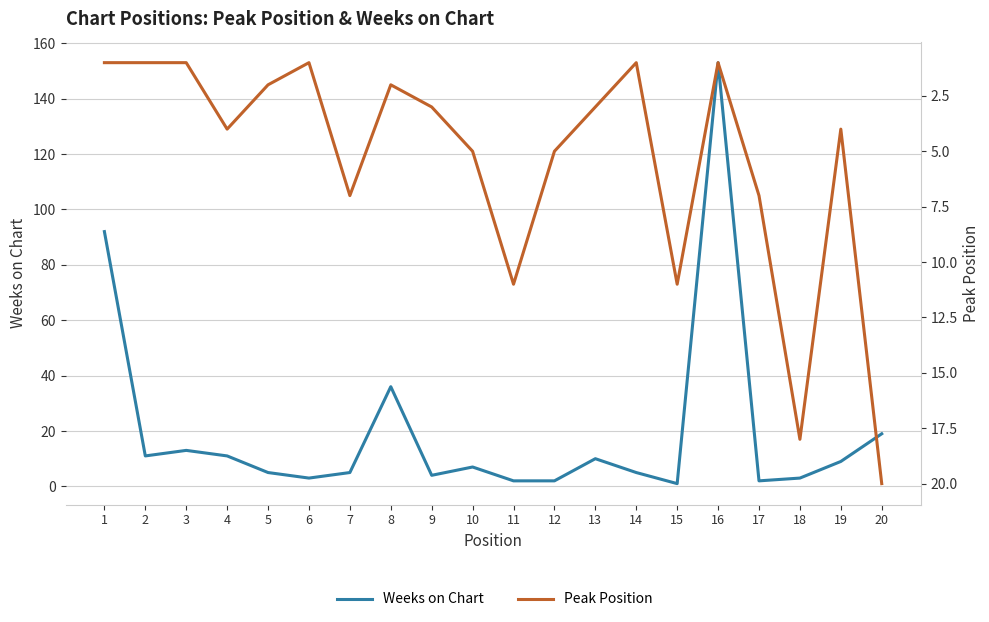

What is the sum of all Weeks on Chart values?

393